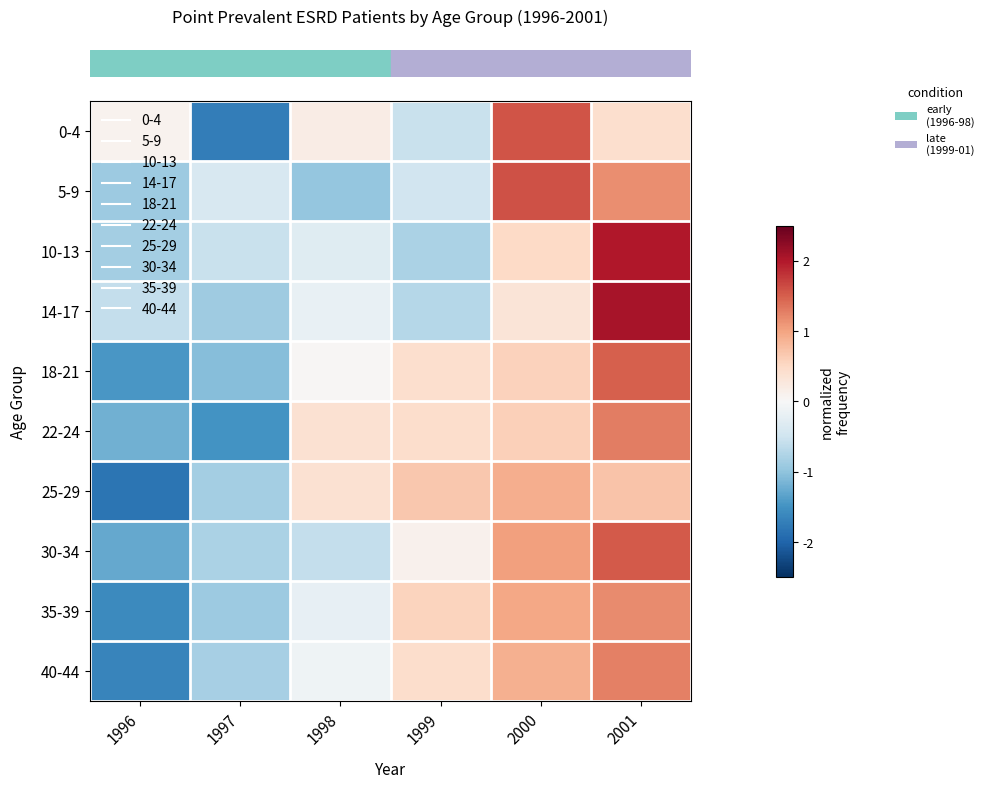

At how many categories does at least one series exceed -1?

6